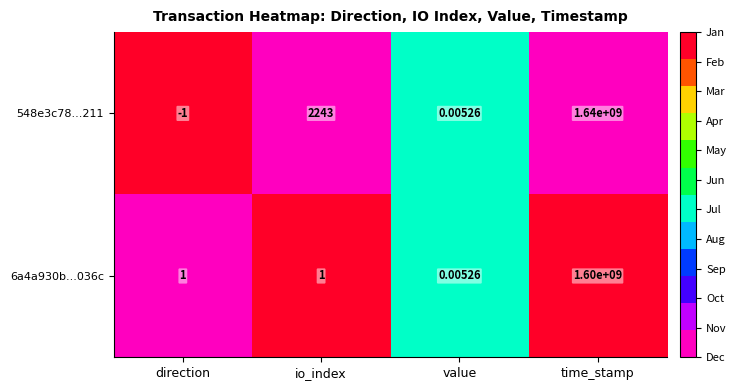

Which category has the lowest value in the 6a4a930b...036c series?

value